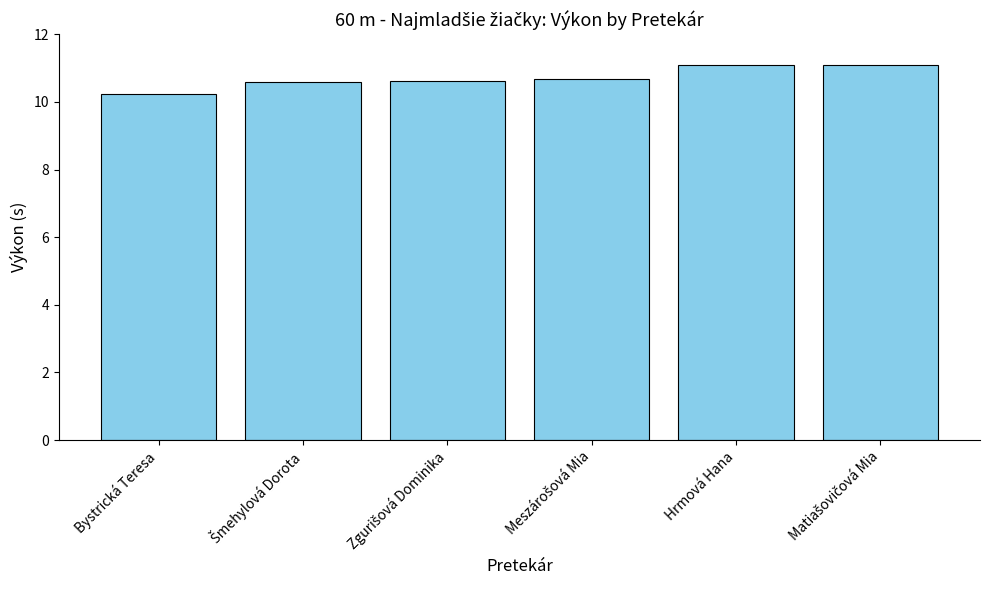

Count the values in the range 10 to 11.

4